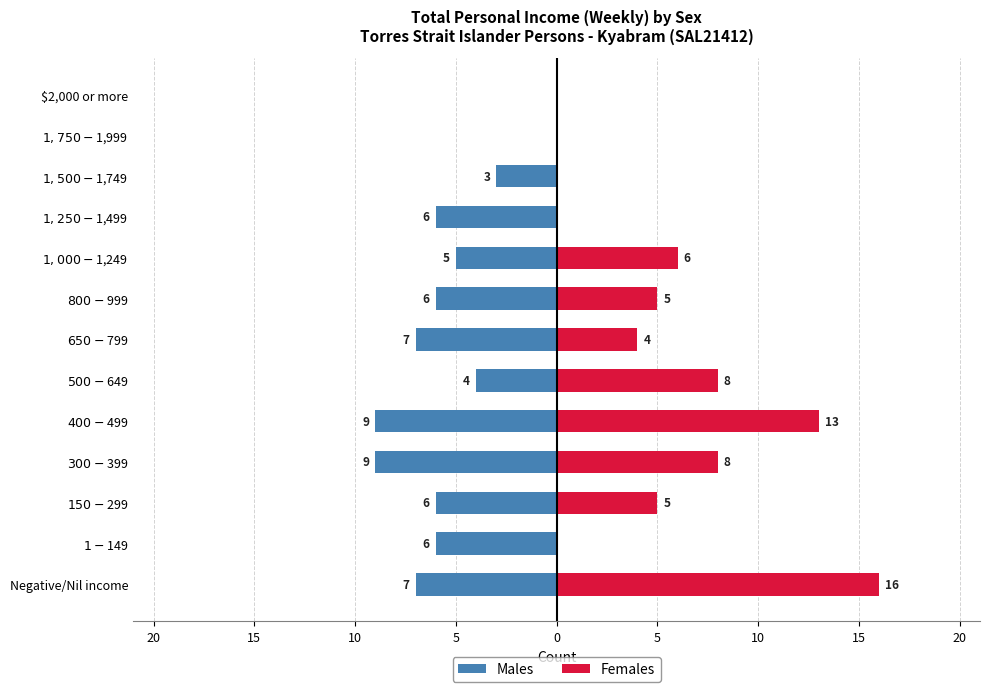

Count the number of categories in the chart.

13